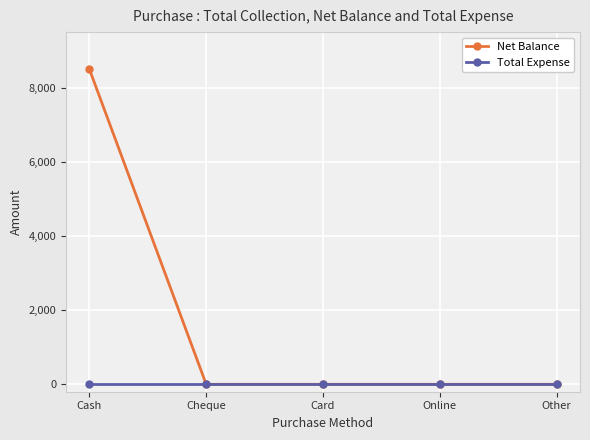

What is the label of the 2nd point from the left?

Cheque